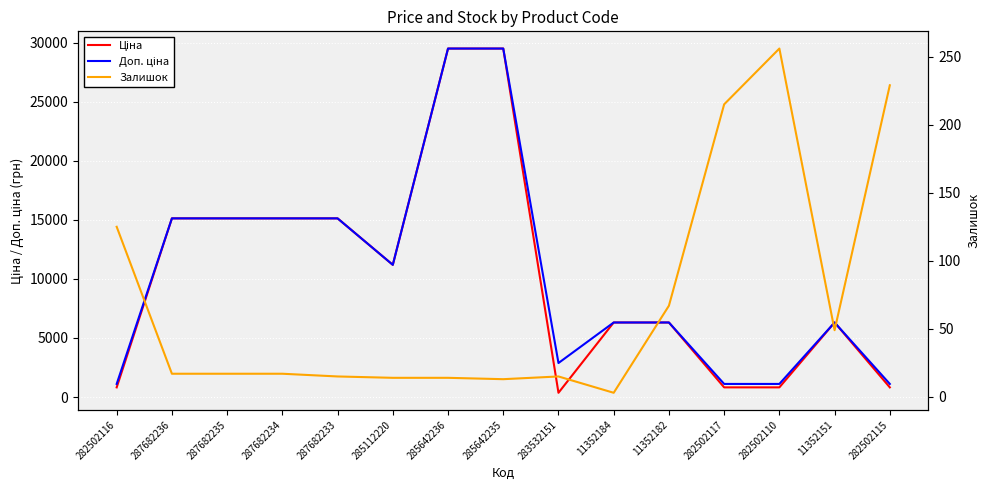

True or false: Ціна has a value of 29491.5 at 285642235.

True